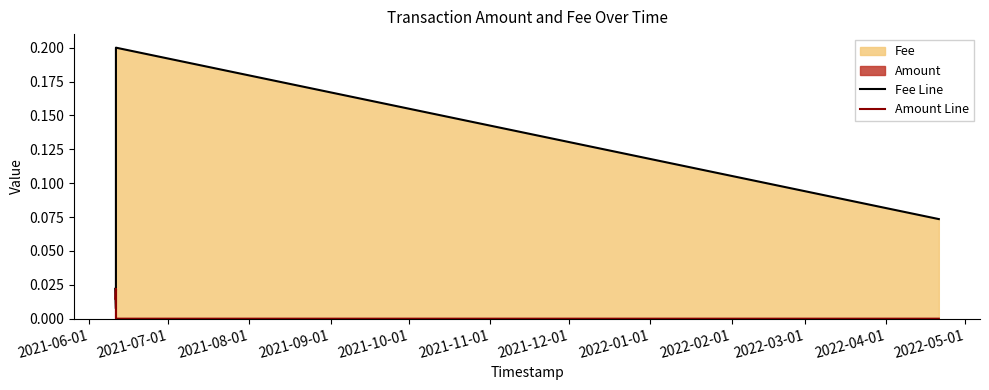

True or false: Amount Line and Fee Line intersect in this chart.

True